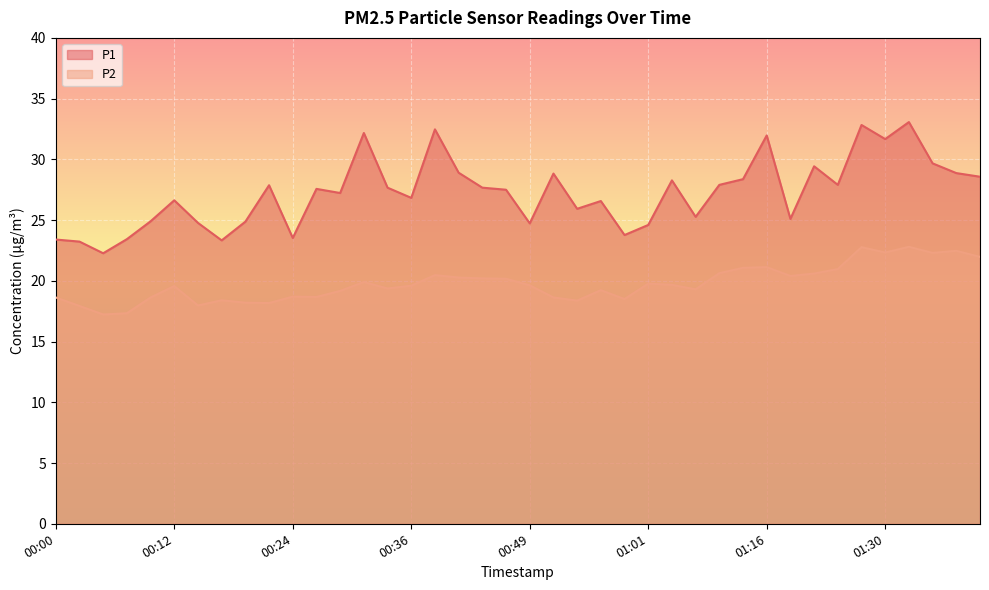

At which category is the sum across all series the highest?

01:33